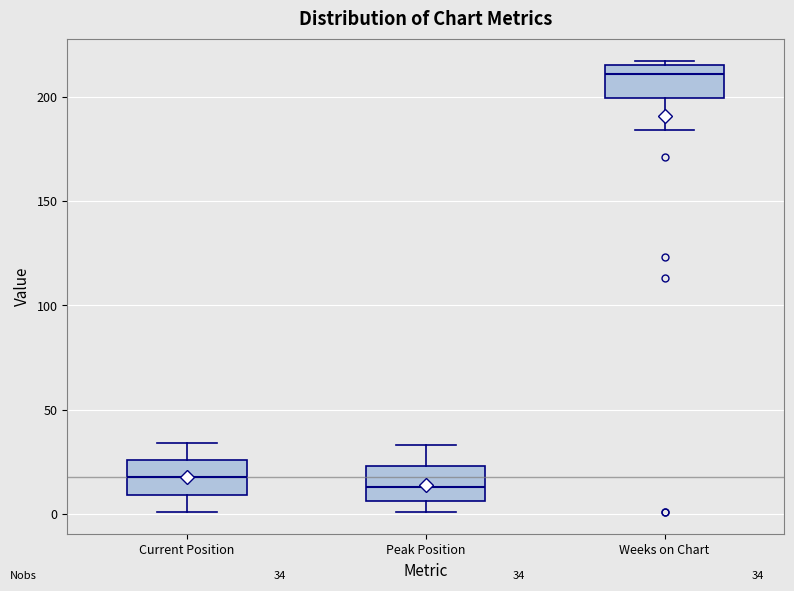

Which box has the highest median line?

Weeks on Chart